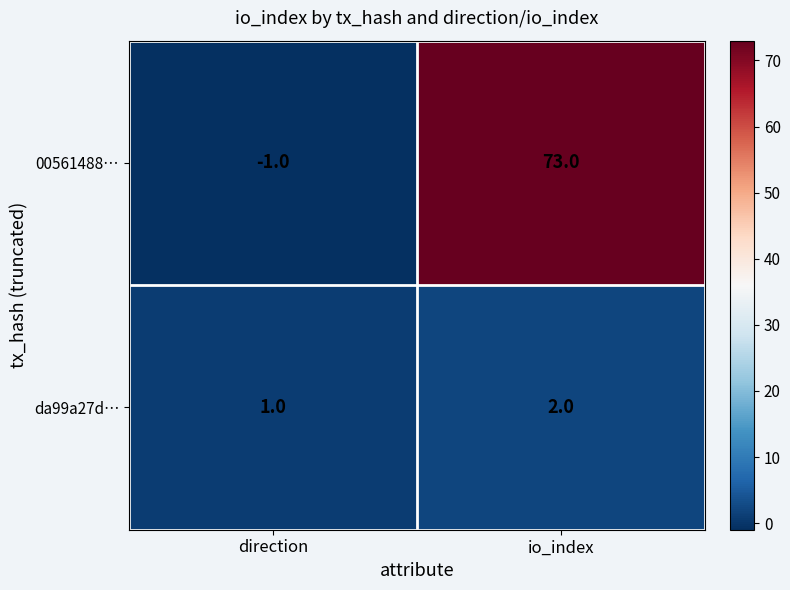

How many values in the 00561488… series are below 73?

1